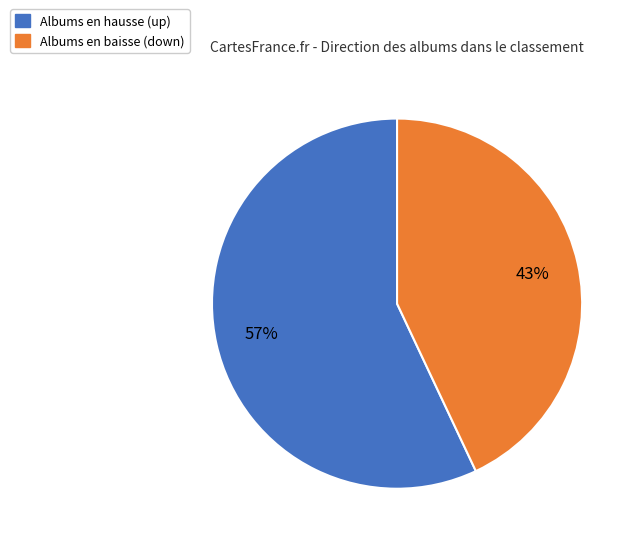

Is there a majority slice in this chart?

Yes